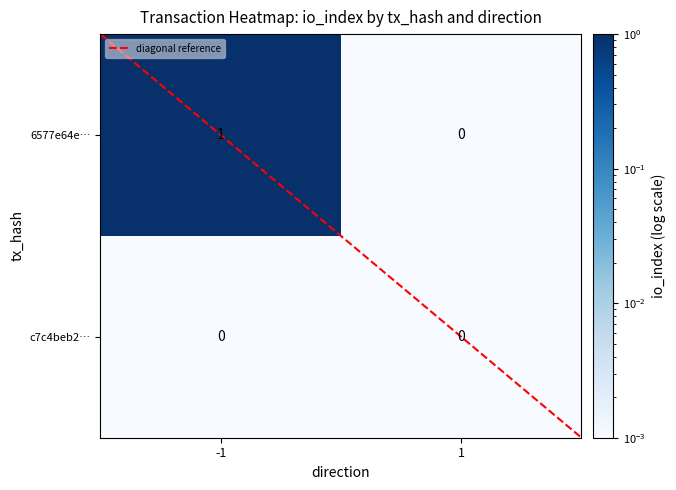

Which label corresponds to the largest value in the chart?

-1